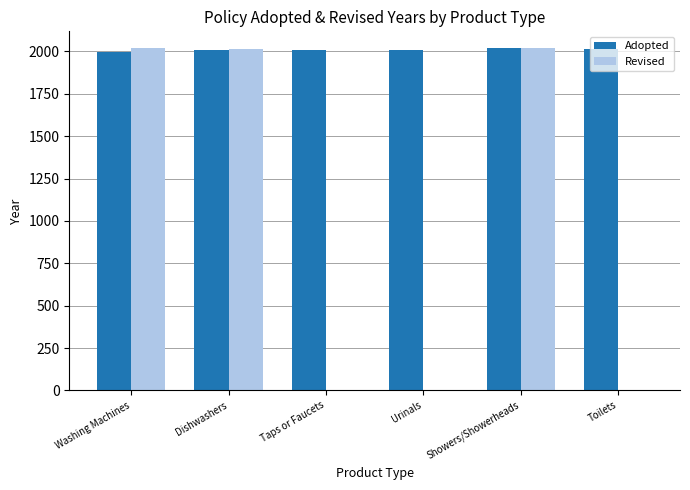

How many positive values does the Revised series have?

3